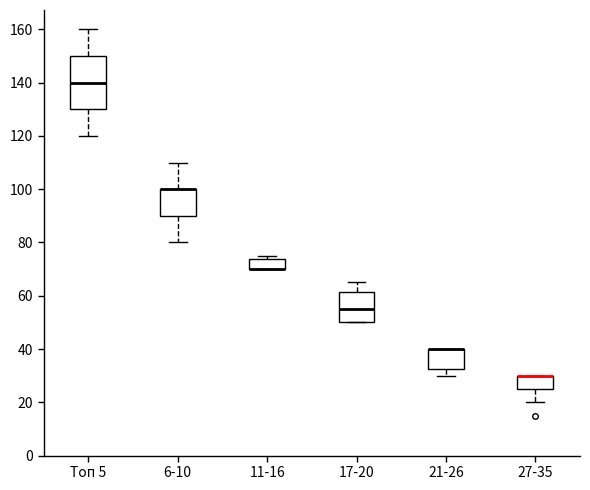

Reading left to right, transcribe this box plot: for each box, give where its median line is, the range the box spans, and where its two whiskers end, as read against the y-axis. The values are not printed on the chart, so give them approximately, as read against the axis.

Топ 5: median 140, box 130 to 150, whiskers 120 to 160
6-10: median 100 (drawn on the box's upper edge), box 90 to 100, whiskers 80 to 110
11-16: median 70 (drawn on the box's lower edge), box 70 to 74, whiskers 70 to 76
17-20: median 56, box 50 to 62, whiskers 50 to 66
21-26: median 40 (drawn on the box's upper edge), box 32 to 40, whiskers 30 to 40
27-35: median 30 (drawn on the box's upper edge), box 26 to 30, whiskers 20 to 30